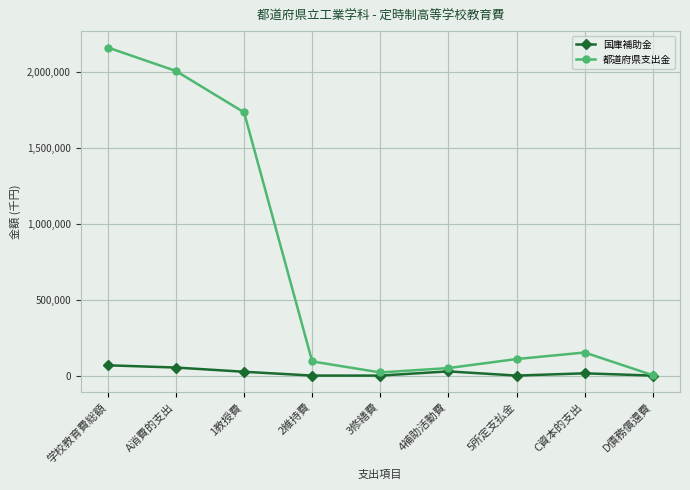

The 国庫補助金 series shows 52957 at A消費的支出. True or false?

True